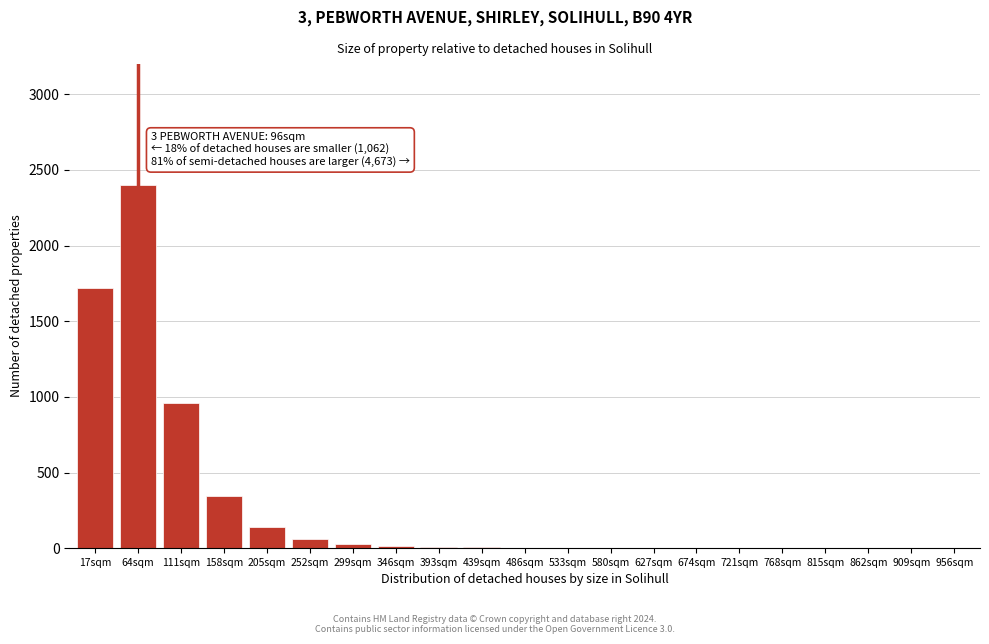

True or false: the data shows 33 at 205sqm.

False